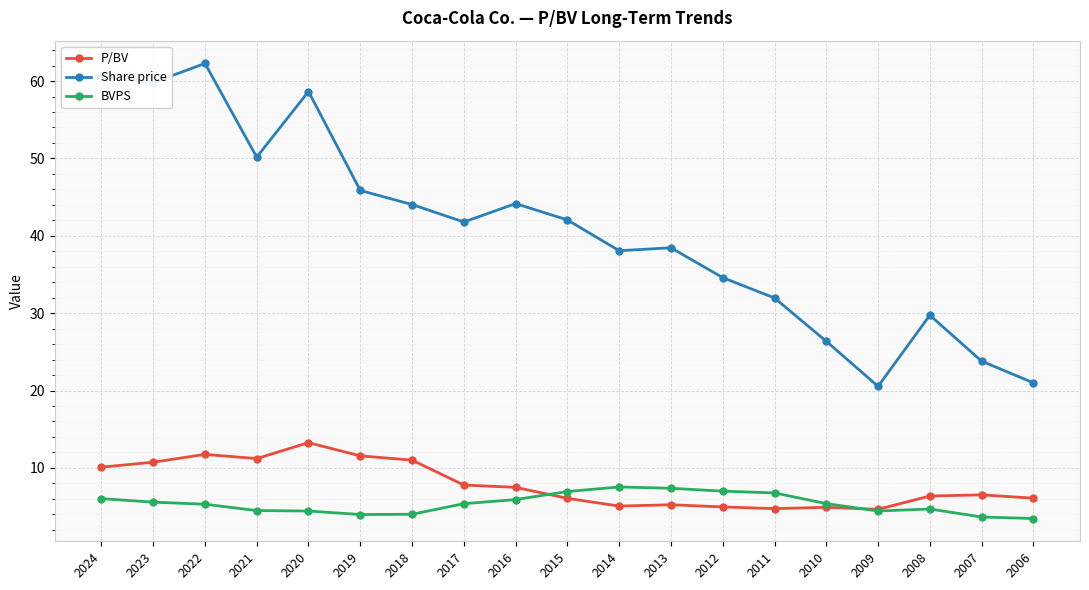

List the series in order of their peak value, lowest first.

BVPS, P/BV, Share price